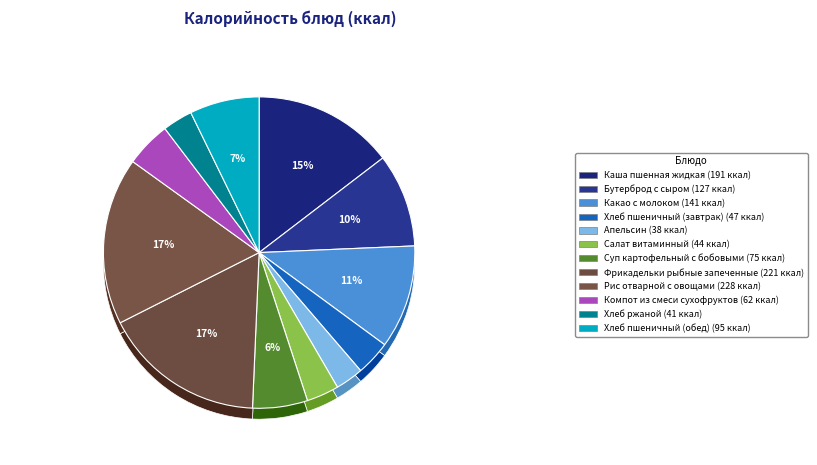

Is the sum of Рис отварной с овощами and Фрикадельки рыбные запеченные greater than half?

No